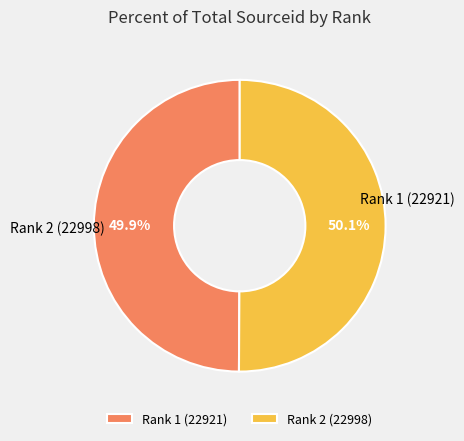

What is the change in value from Rank 1 (22921) to Rank 2 (22998)?

+77